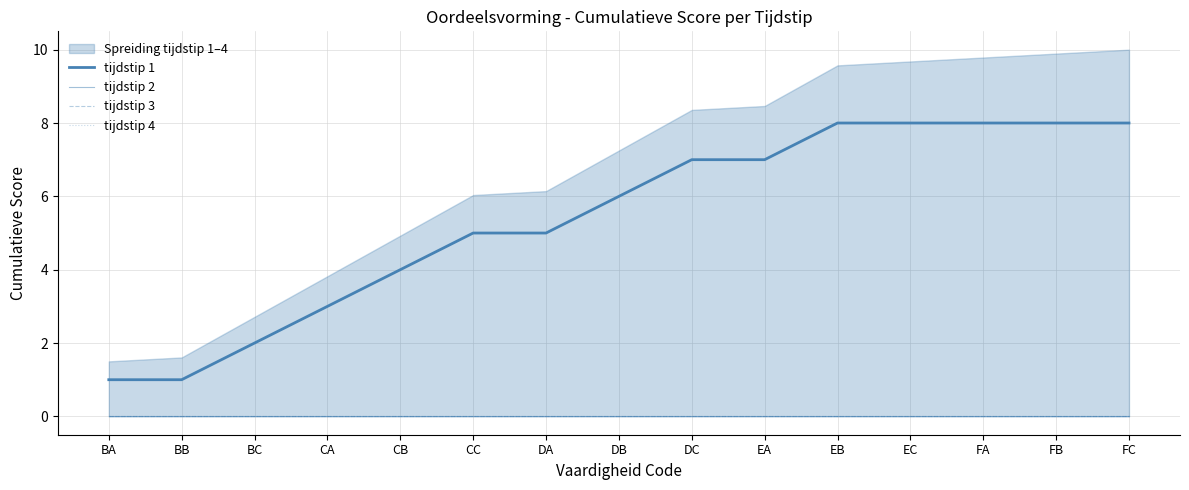

Reading left to right, extract all data points from this chart.

tijdstip 1: BA=1	BB=1	BC=2	CA=3	CB=4	CC=5	DA=5	DB=6	DC=7	EA=7	EB=8	EC=8	FA=8	FB=8	FC=8
tijdstip 2: BA=0	BB=0	BC=0	CA=0	CB=0	CC=0	DA=0	DB=0	DC=0	EA=0	EB=0	EC=0	FA=0	FB=0	FC=0
tijdstip 3: BA=0	BB=0	BC=0	CA=0	CB=0	CC=0	DA=0	DB=0	DC=0	EA=0	EB=0	EC=0	FA=0	FB=0	FC=0
tijdstip 4: BA=0	BB=0	BC=0	CA=0	CB=0	CC=0	DA=0	DB=0	DC=0	EA=0	EB=0	EC=0	FA=0	FB=0	FC=0